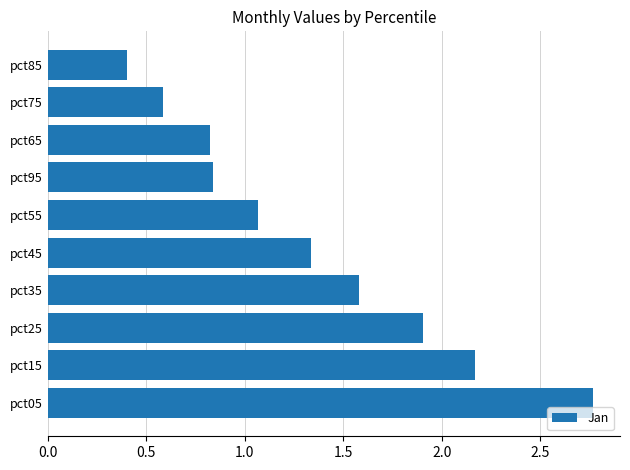

What is the smallest value displayed?

0.4